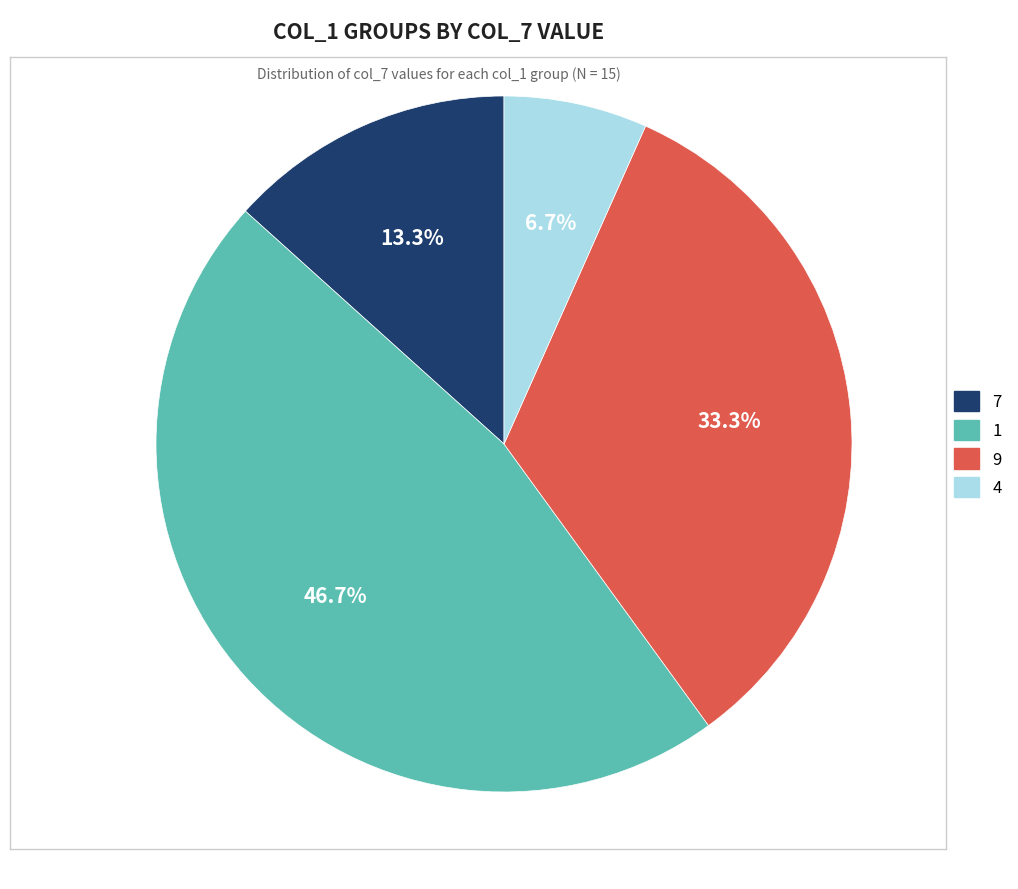

What is the ratio of the value at 1 to the value at 9?

1.4